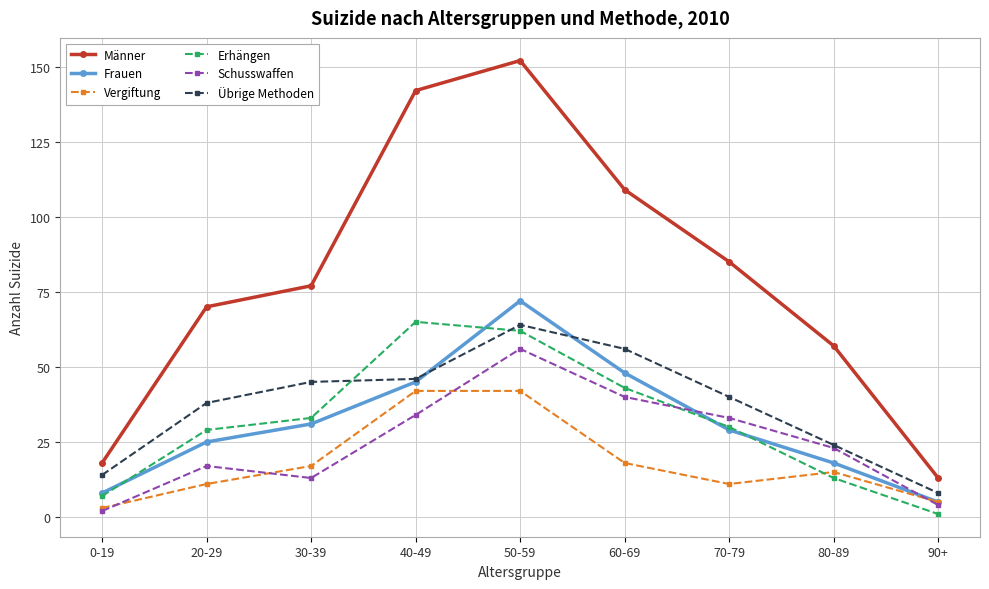

The Schusswaffen series shows 17 at 20-29. True or false?

True